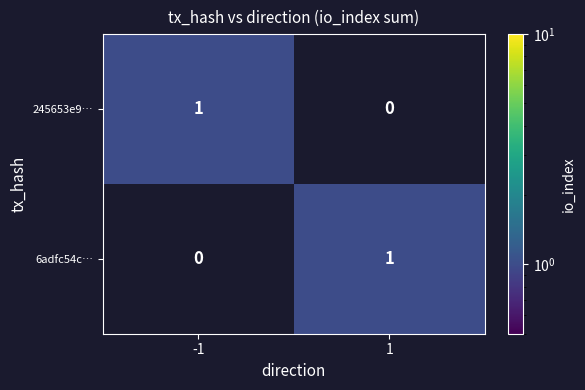

What is the spread (max minus min) of values at -1?

1